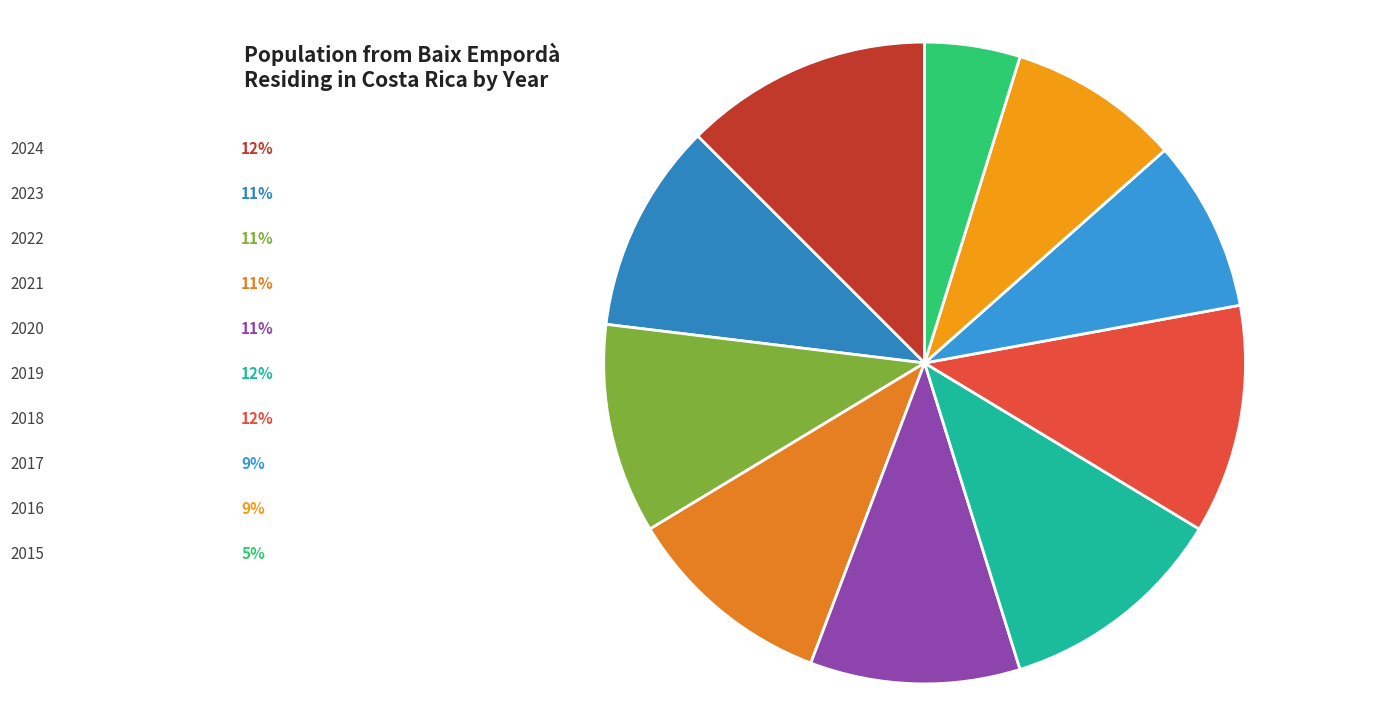

What is the change in value from 2023 to 2019?

+1